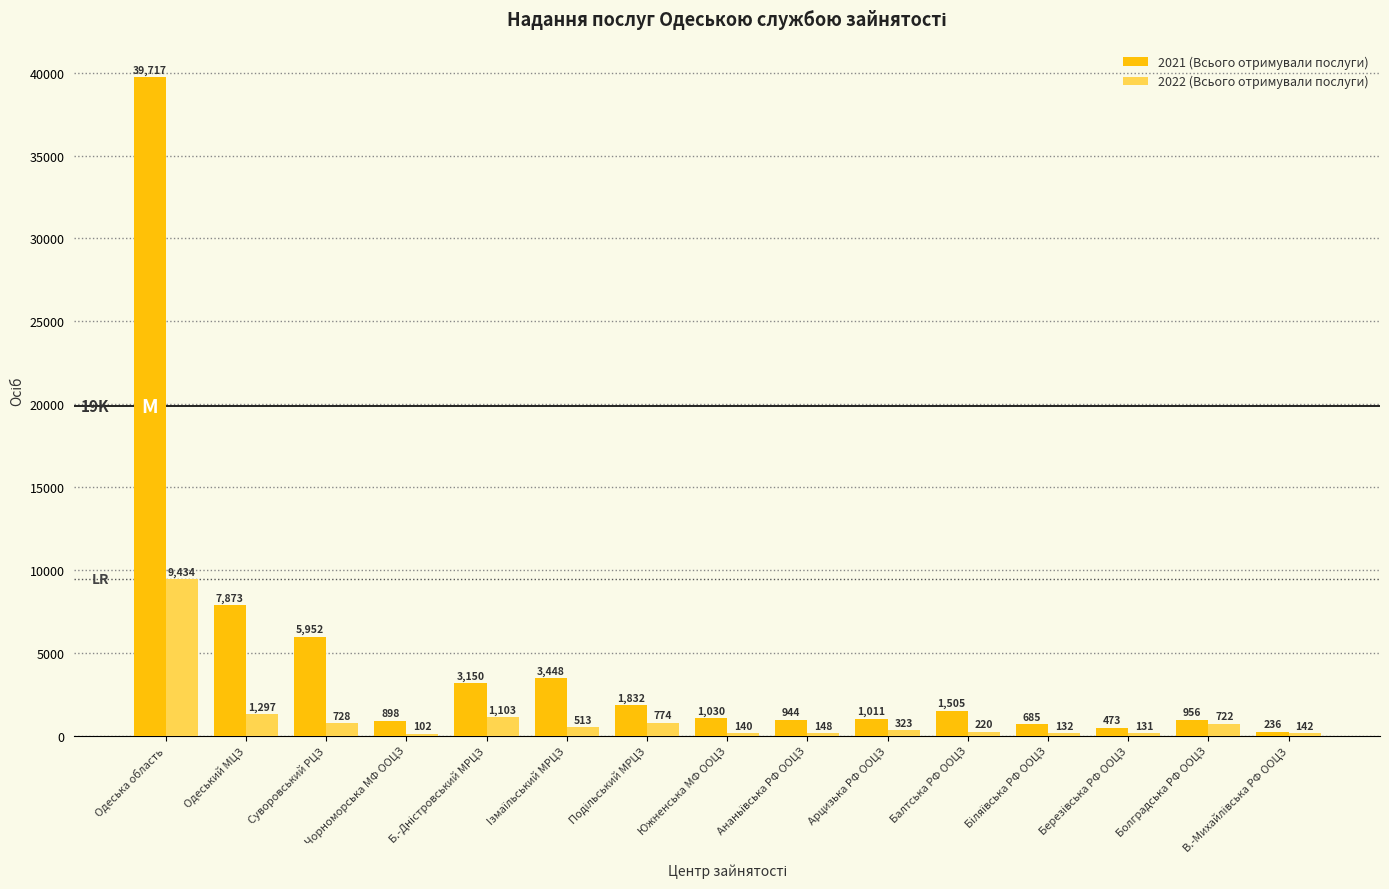

How many series are shown in this chart?

2